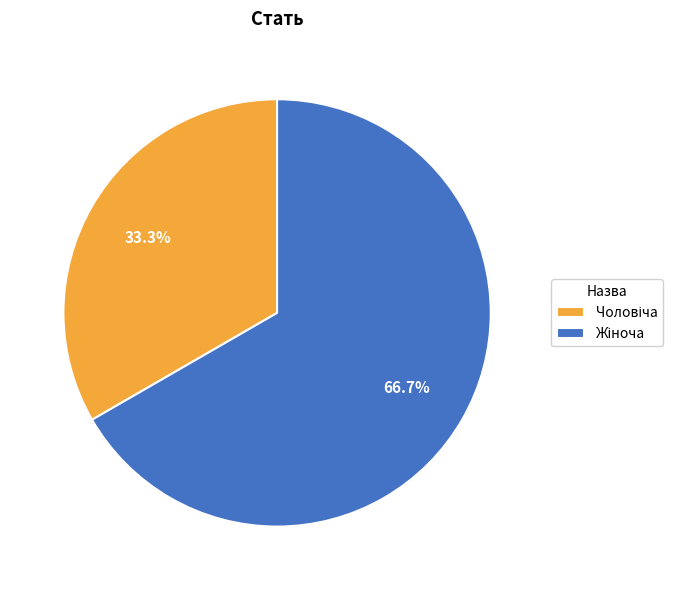

Is there a majority slice in this chart?

Yes